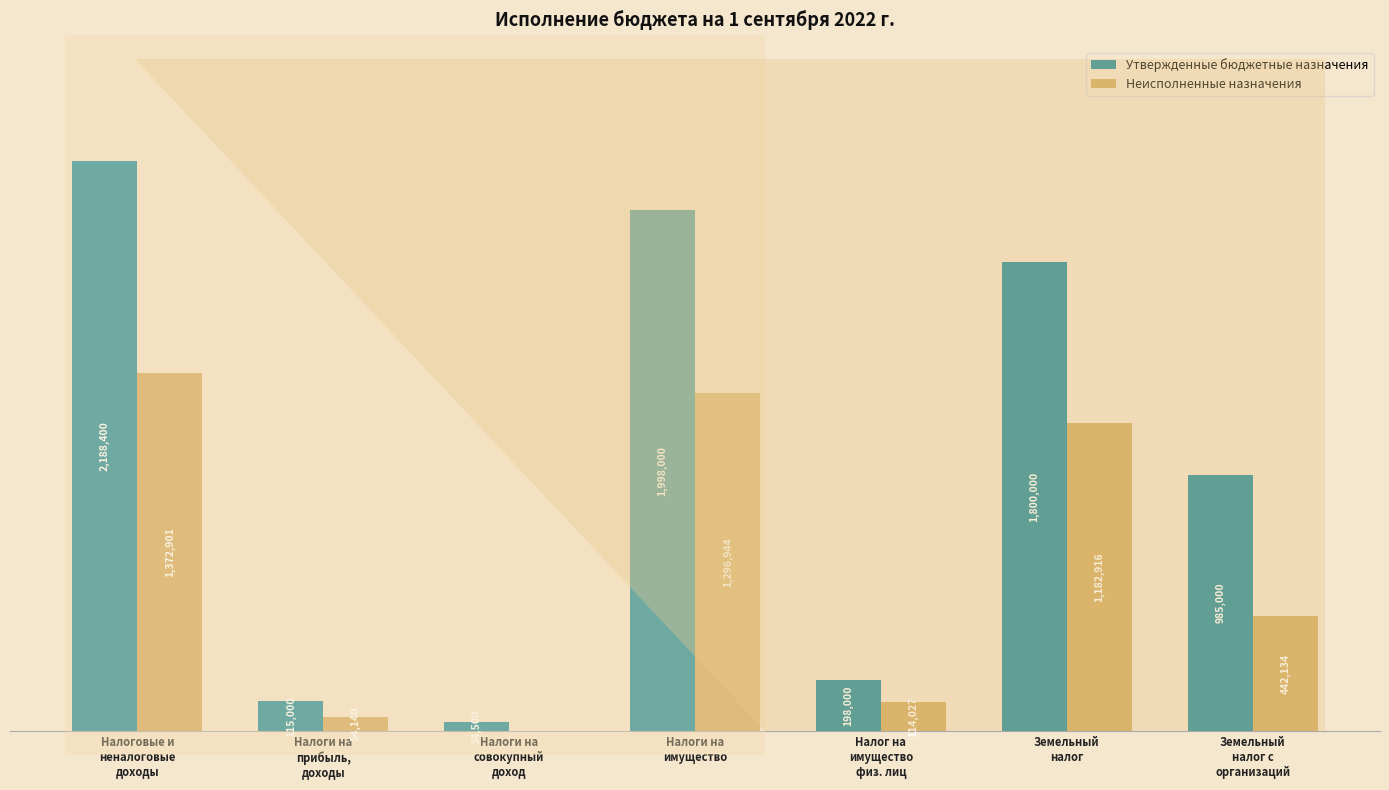

At which label is Утвержденные бюджетные назначения closest to 1111450?

Земельный
налог с
организаций